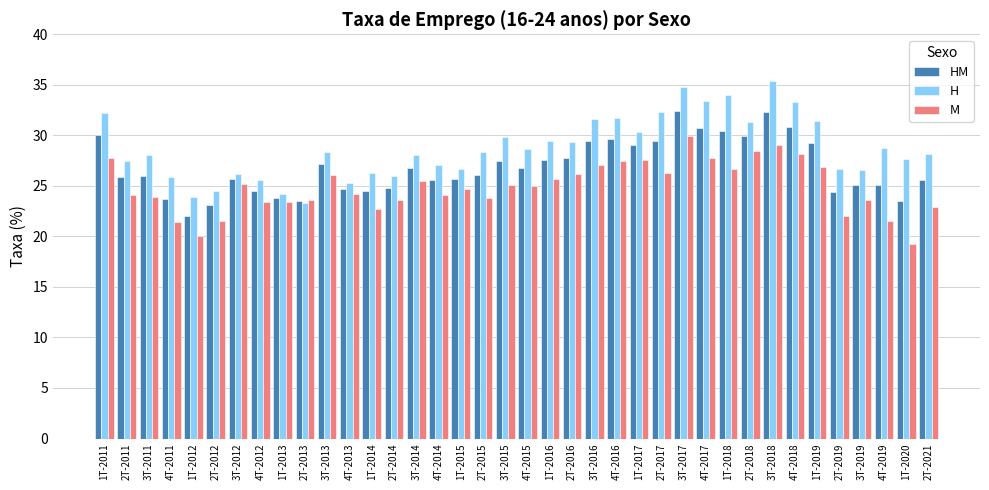

What value does the M series have at 1T-2014?

22.7